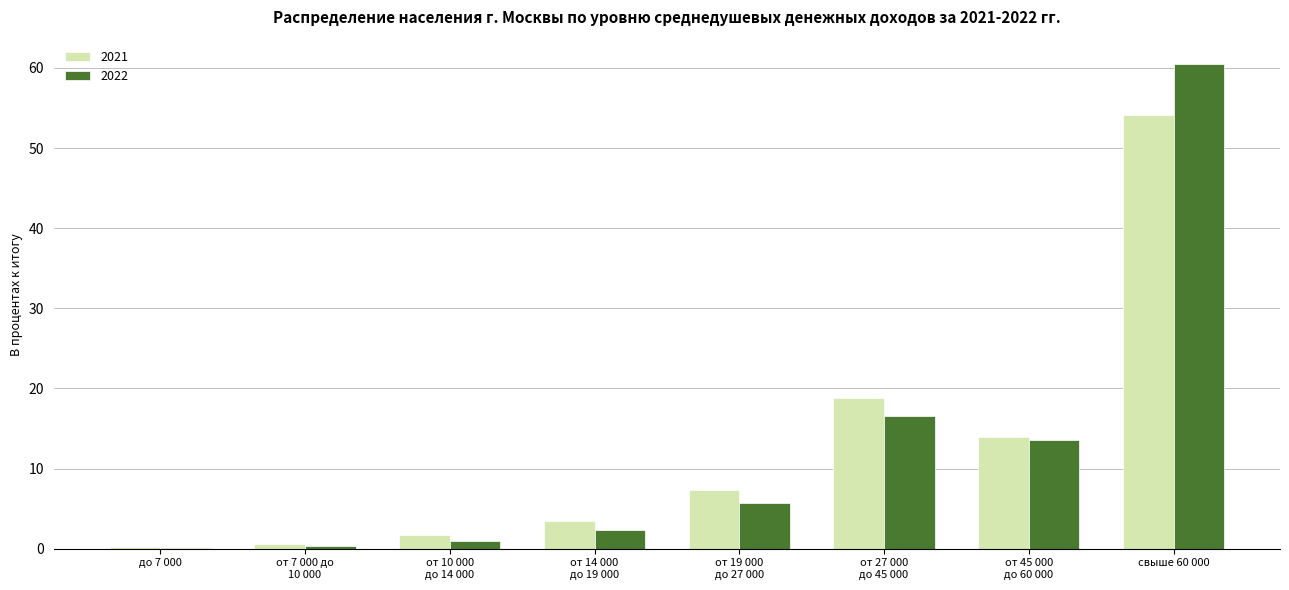

How many data points in 2022 are above 5?

4